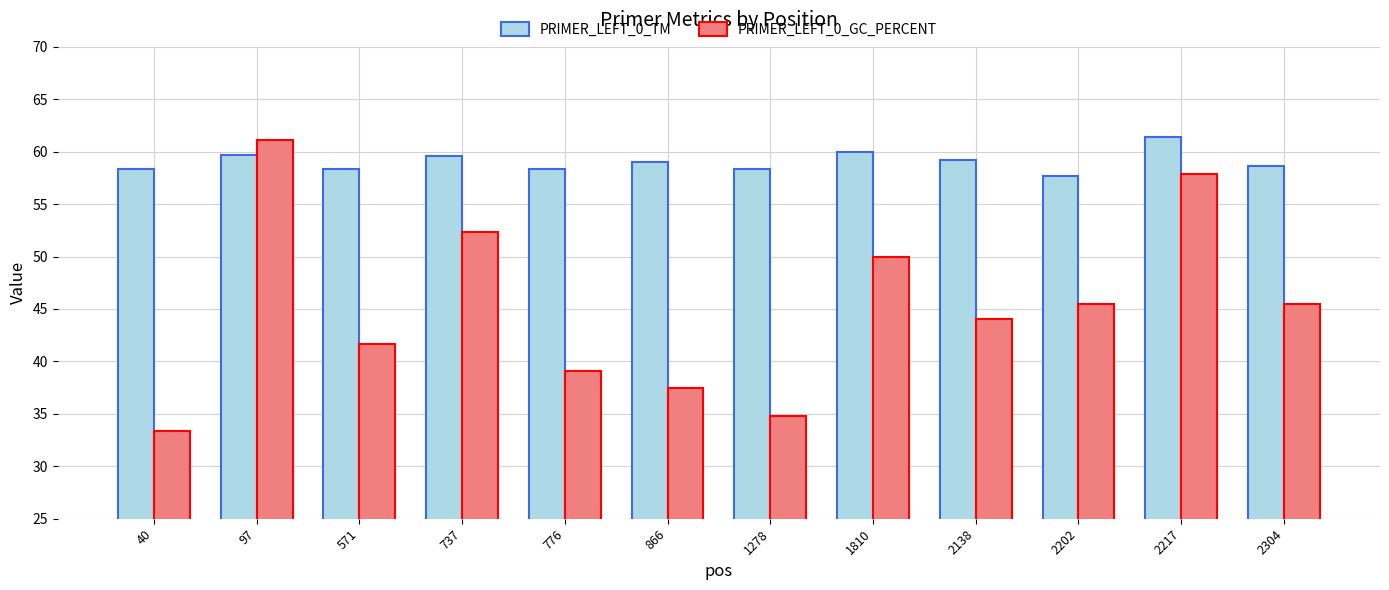

What is the maximum value for PRIMER_LEFT_0_TM?

61.4